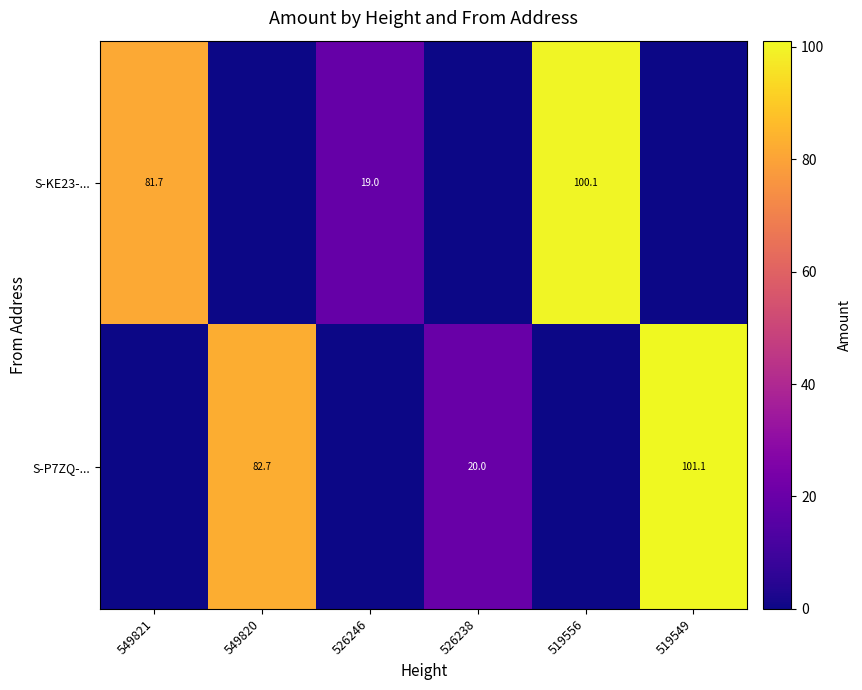

Is it true that S-KE23-... equals 129.7 at 549821?

False